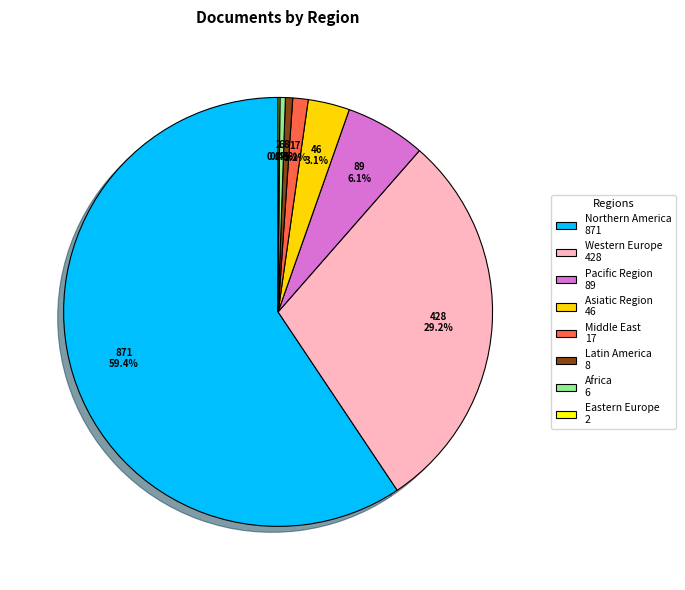

Which slice is the largest?

Northern America